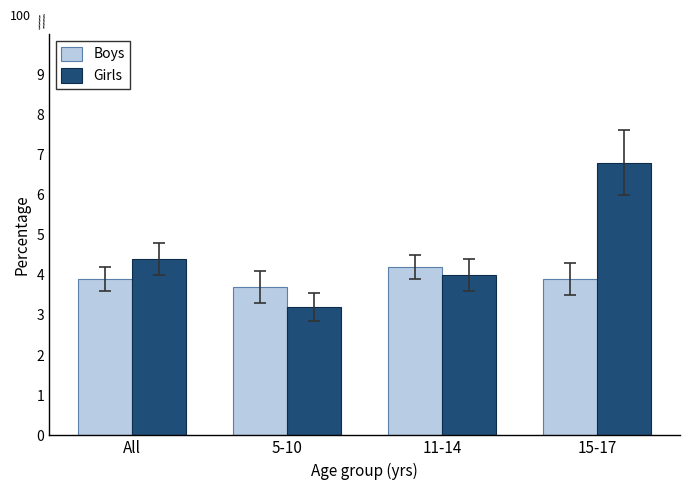

What is the value of the Boys bar at the 2nd from the left?

3.7